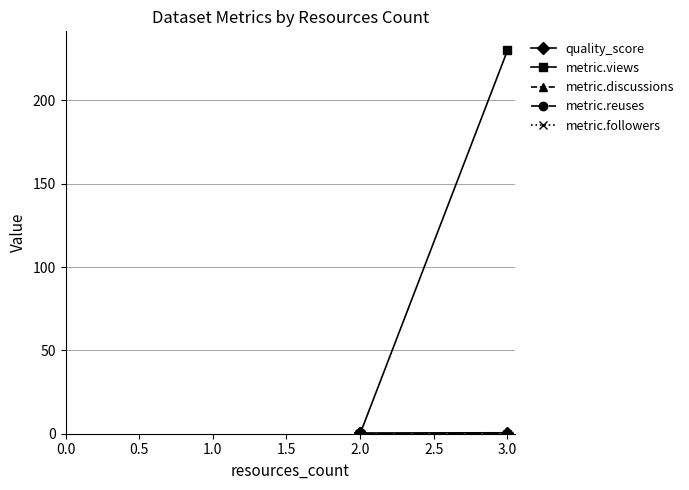

Reading left to right, list all the values displayed in this chart.

quality_score: 0.4	0.4	0.4	0.4	0.6
metric.views: 0.0	0.0	0.0	0.0	230.0
metric.discussions: 0.0	0.0	0.0	0.0	0.0
metric.reuses: 0.0	0.0	0.0	0.0	0.0
metric.followers: 0.0	0.0	0.0	0.0	0.0